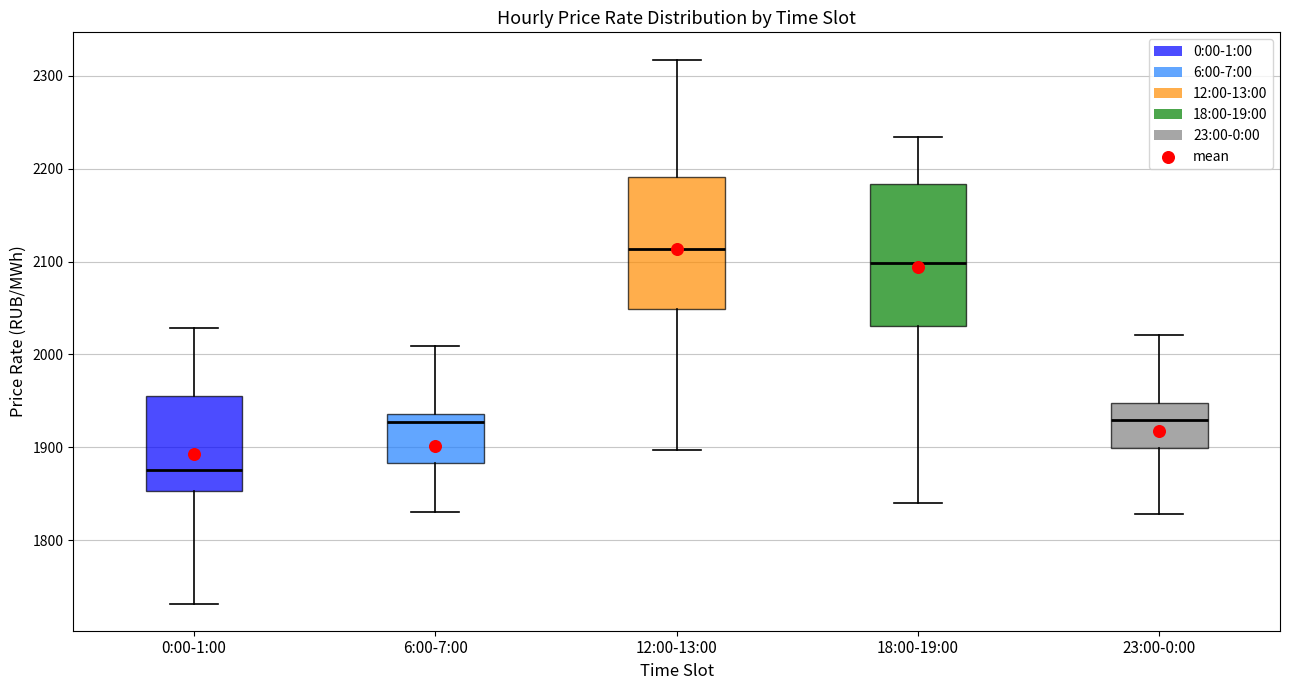

Which box's median line is the lowest?

0:00-1:00